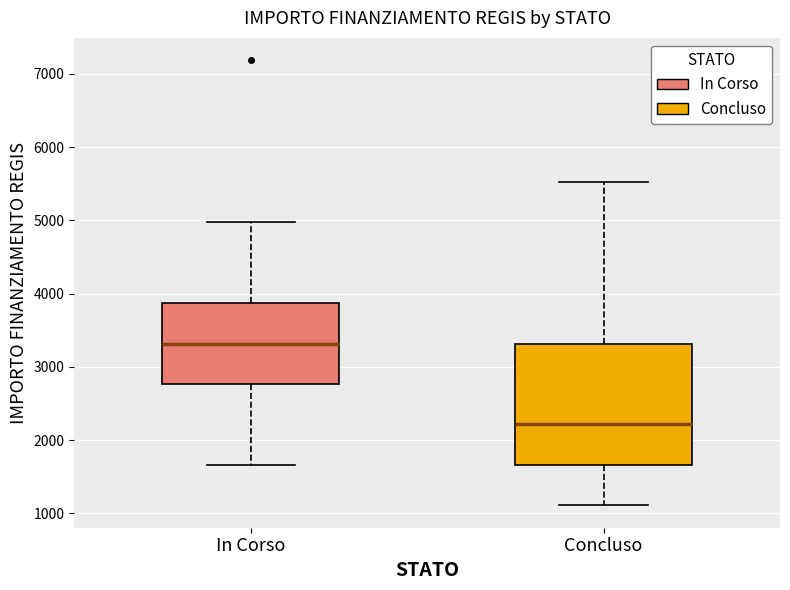

Reading left to right, read every box against the y-axis: the position of its median line, the range the box covers, and the ends of its whiskers. The values are not printed on the chart, so give them approximately, as read against the axis.

In Corso: median 3300, box 2800 to 3900, whiskers 1700 to 5000
Concluso: median 2200, box 1700 to 3300, whiskers 1100 to 5500